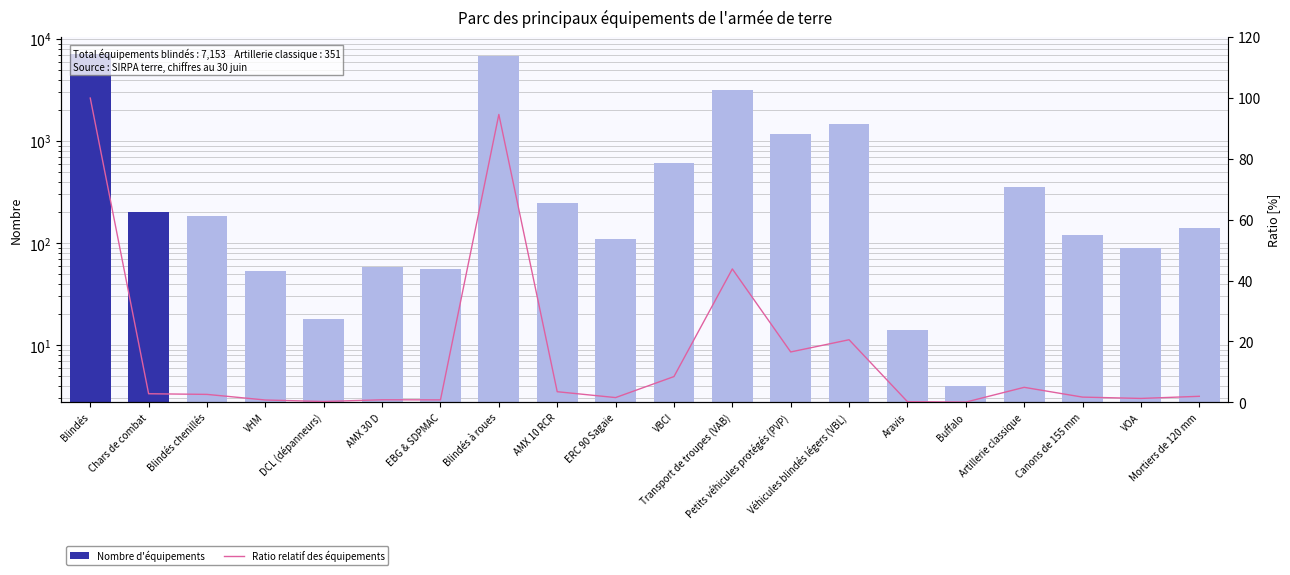

The value of Ratio relatif des équipements at VOA is 1.3. True or false?

True